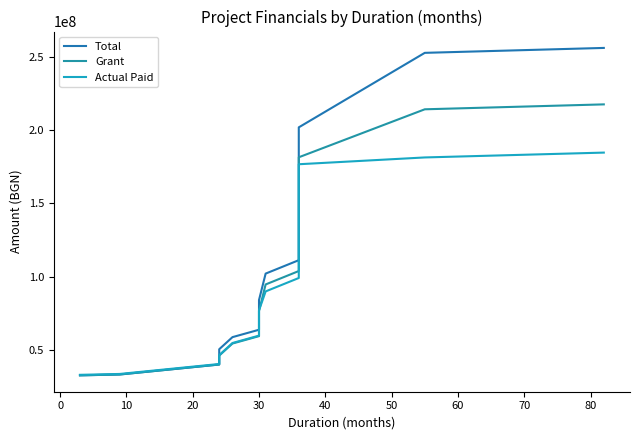

At how many categories does at least one series exceed 240445021?

2